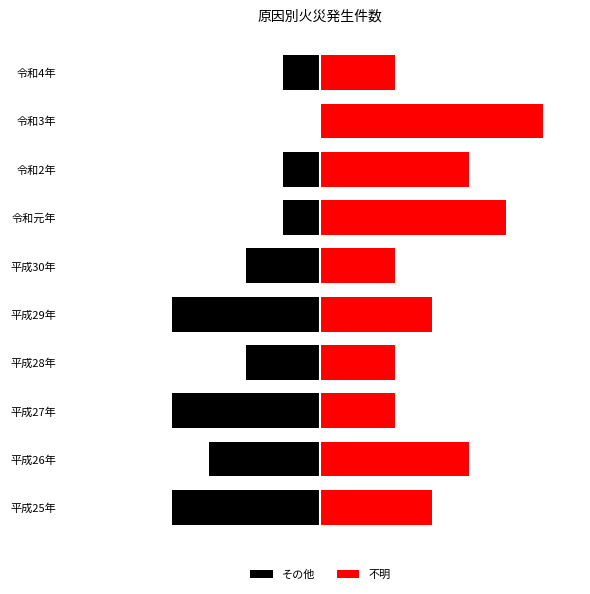

Is the value of その他 at 令和元年 greater than the value of 不明 at 平成30年?

No